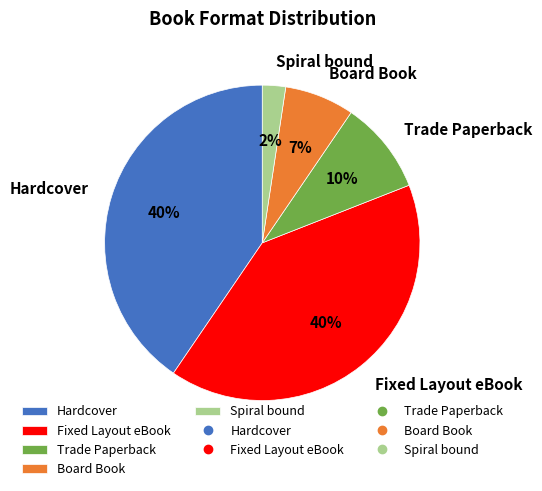

To the nearest percent, what is the difference between the largest and smallest slice percentages?

38%